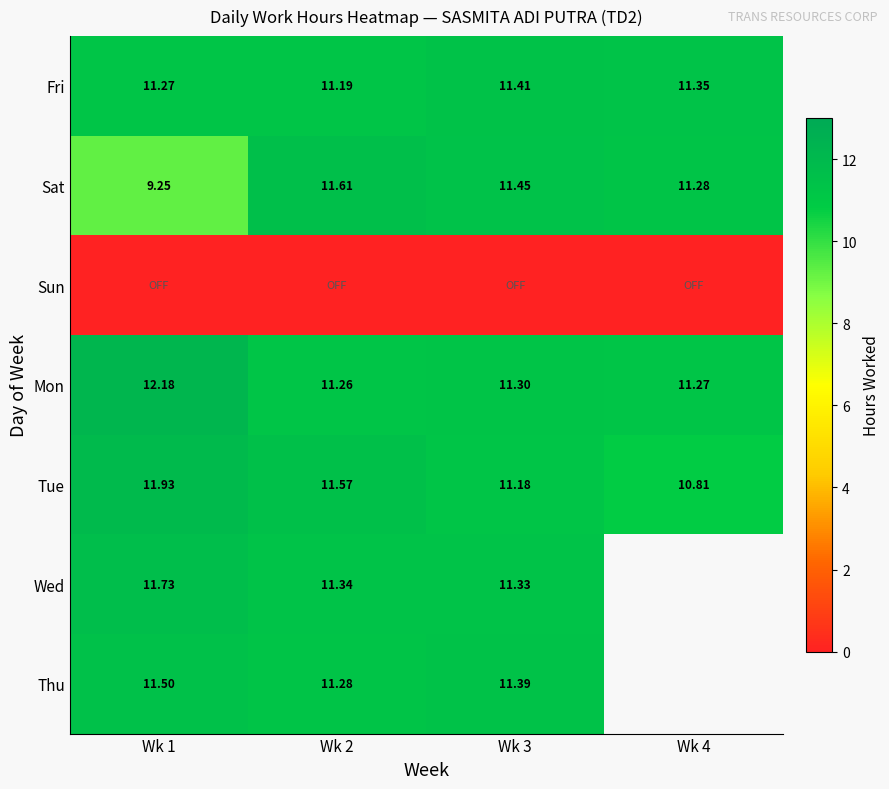

The value of Tue at Wk 4 is 2.3. True or false?

False